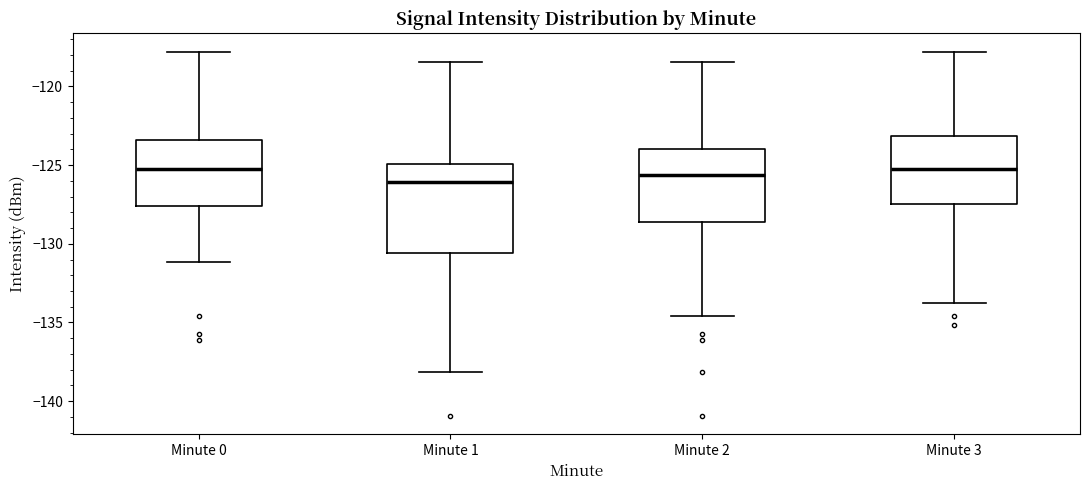

Reading left to right, transcribe this box plot: for each box, give where its median line is, the range the box spans, and where its two whiskers end, as read against the y-axis. The values are not printed on the chart, so give them approximately, as read against the axis.

Minute 0: median -125.5, box -127.5 to -123.5, whiskers -131.0 to -118.0
Minute 1: median -126.0, box -130.5 to -125.0, whiskers -138.0 to -118.5
Minute 2: median -125.5, box -128.5 to -124.0, whiskers -134.5 to -118.5
Minute 3: median -125.5, box -127.5 to -123.0, whiskers -134.0 to -118.0